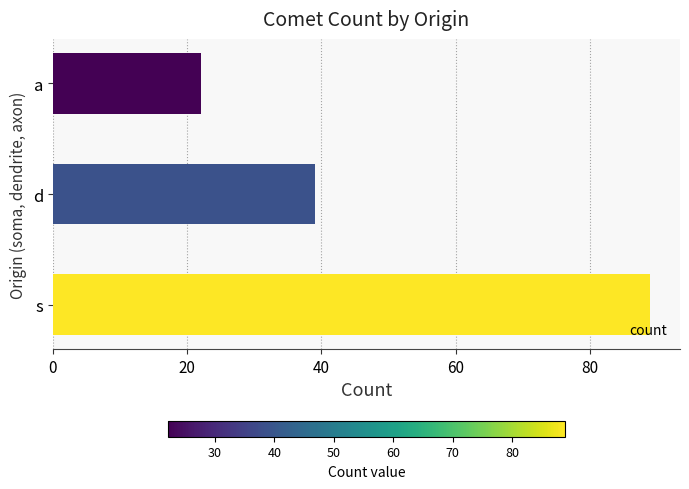

Where is the data nearest to the value 55?

d